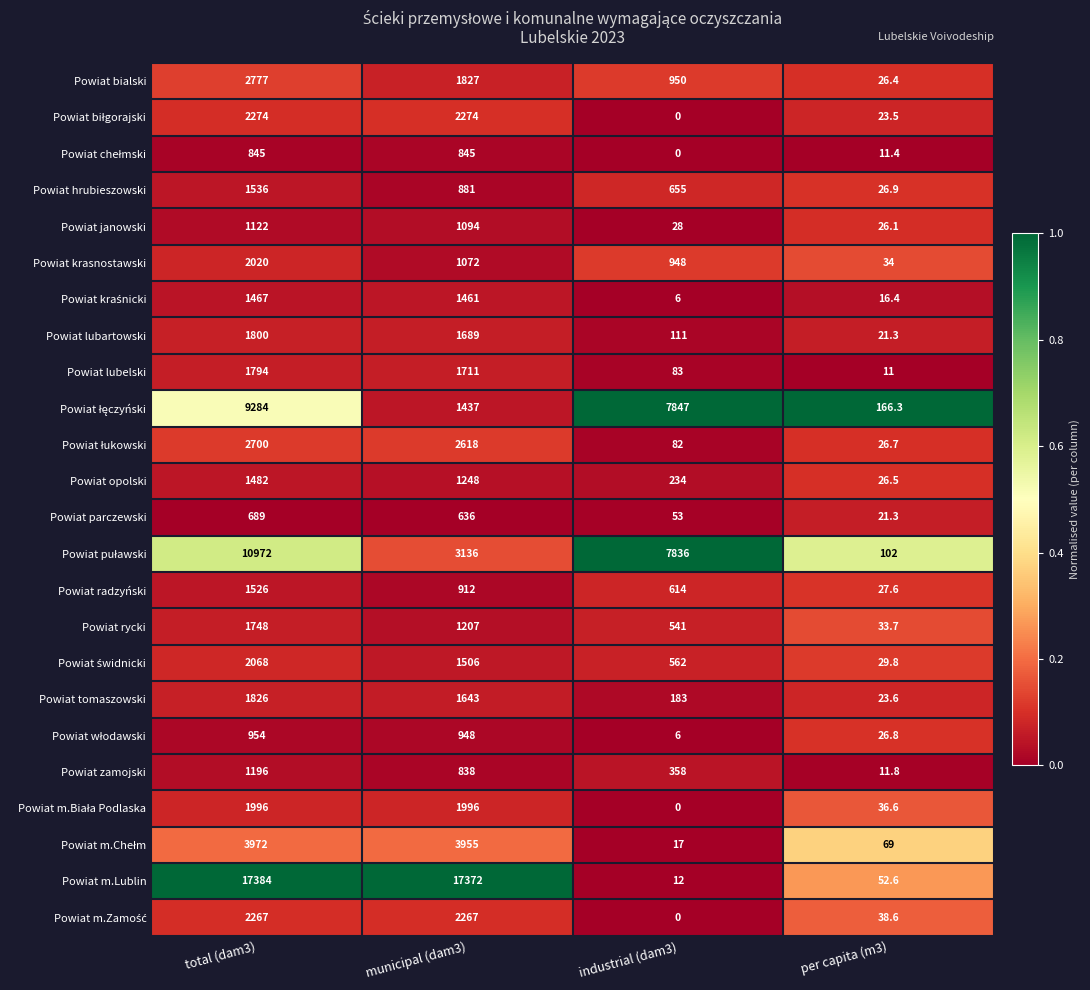

At which category does the chart reach its minimum across all series?

industrial (dam3)